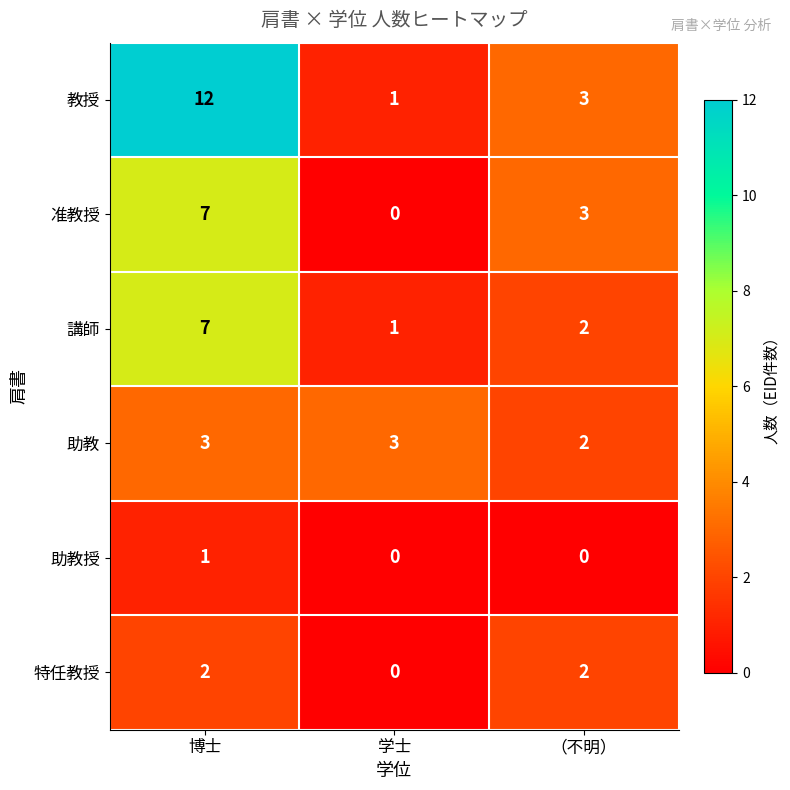

The value of 助教 at 博士 is 3. True or false?

True